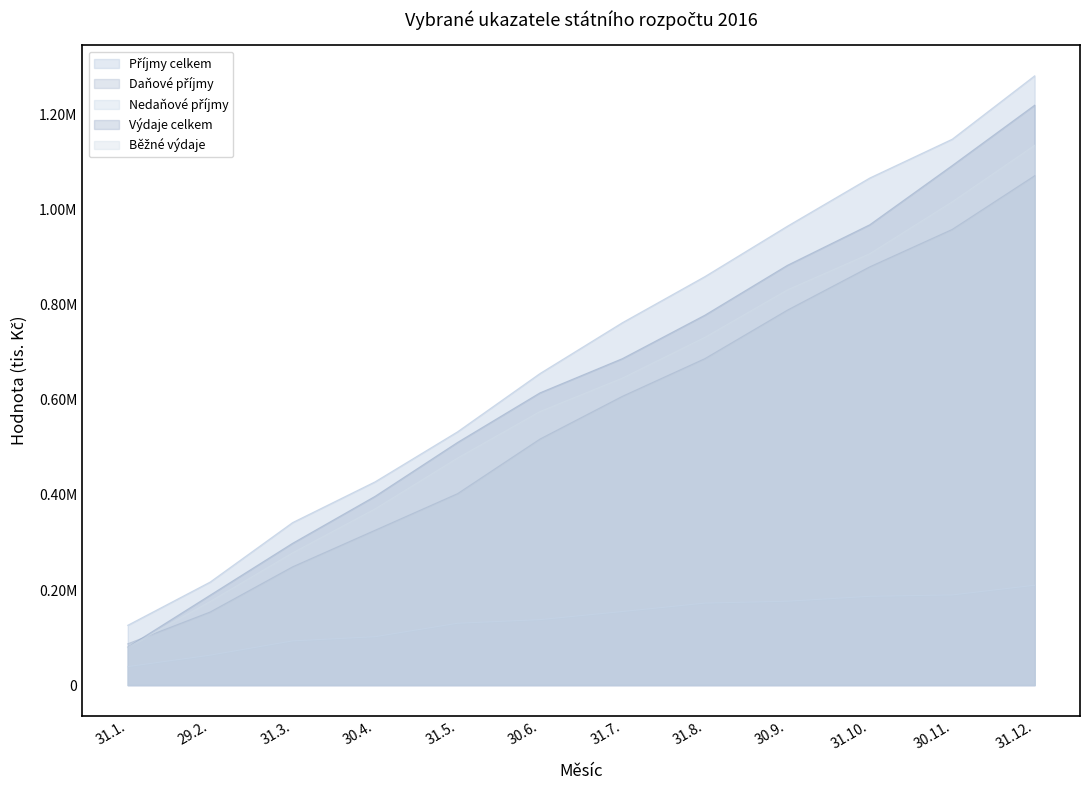

List the series in order of their peak value, lowest first.

Nedaňové příjmy, Daňové příjmy, Běžné výdaje, Výdaje celkem, Příjmy celkem